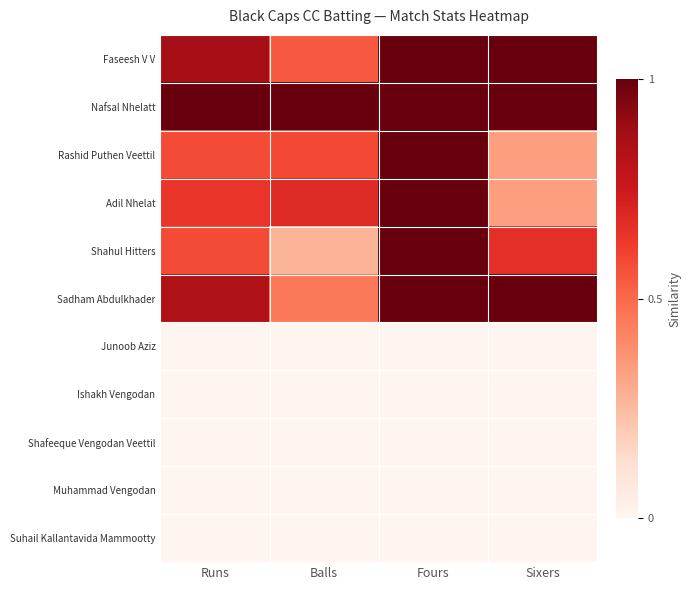

What is the total value across all series at Balls?

3.5